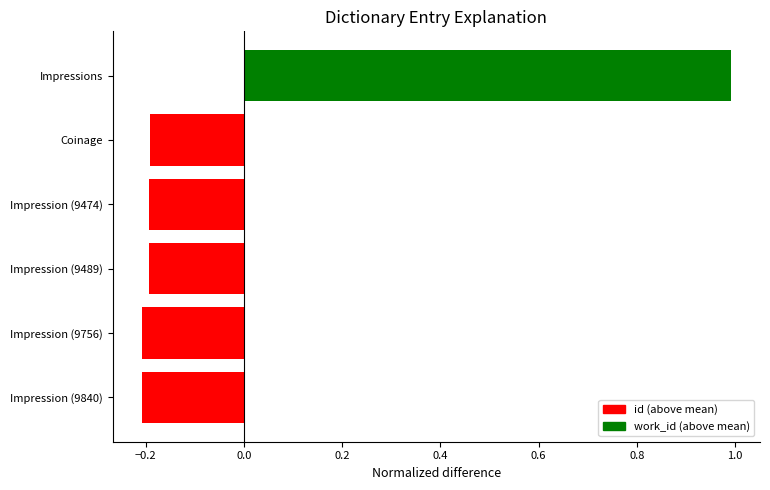

What is the difference between the maximum and minimum values?

1.2